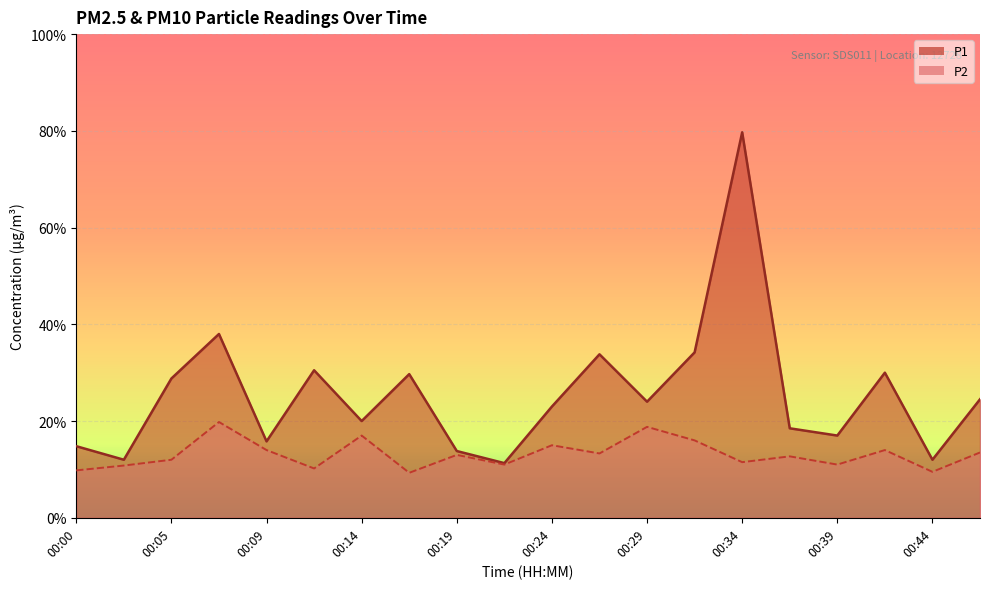

The P1 series shows 0.6 at 00:46. True or false?

False